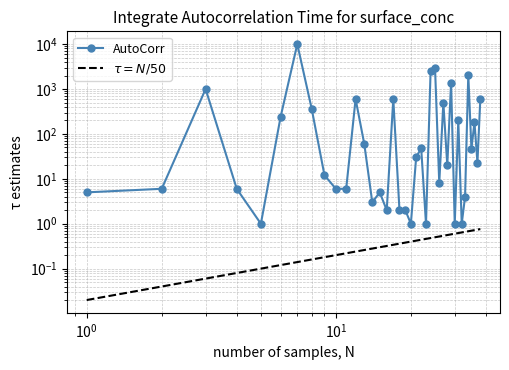

What is the sum of the values at 16 and 24?

2502